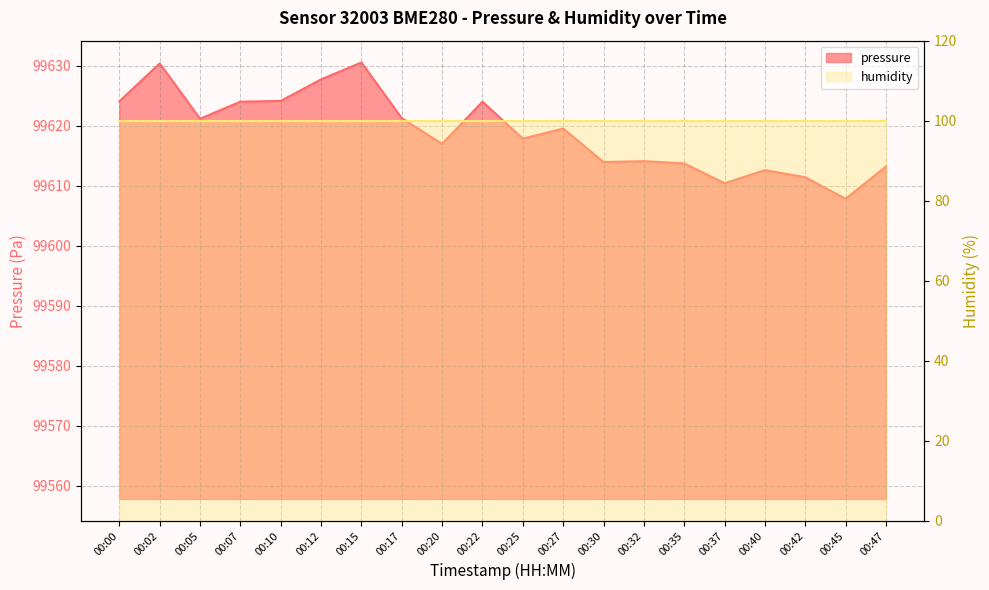

What is the value of the 19th point from the left?

99607.8